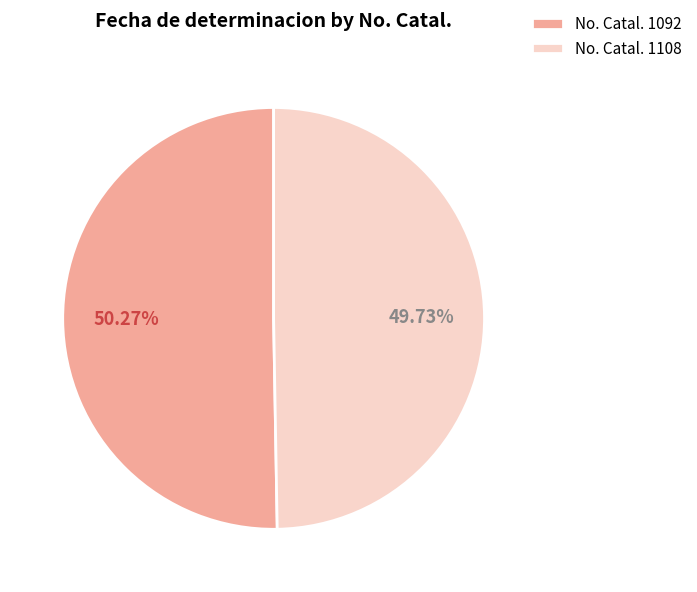

Between No. Catal. 1092 and No. Catal. 1108, which is larger?

No. Catal. 1092